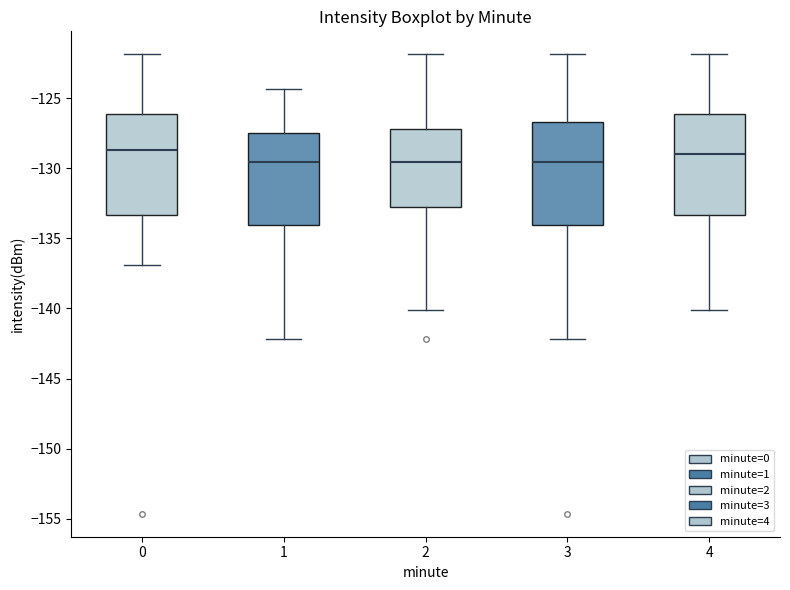

Reading left to right, transcribe this box plot: for each box, give where its median line is, the range the box spans, and where its two whiskers end, as read against the y-axis. The values are not printed on the chart, so give them approximately, as read against the axis.

0: median -128.5, box -133.5 to -126.0, whiskers -137.0 to -122.0
1: median -129.5, box -134.0 to -127.5, whiskers -142.0 to -124.5
2: median -129.5, box -132.5 to -127.0, whiskers -140.0 to -122.0
3: median -129.5, box -134.0 to -126.5, whiskers -142.0 to -122.0
4: median -129.0, box -133.5 to -126.0, whiskers -140.0 to -122.0